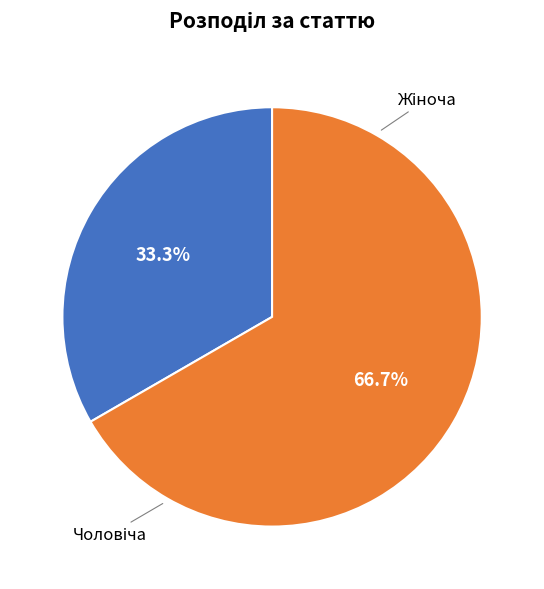

Is it true that Жіноча is 57% of the pie?

False